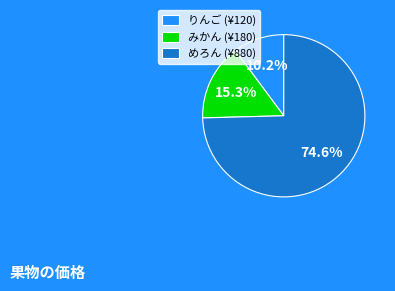

Which category has the biggest portion of the pie?

めろん (¥880)